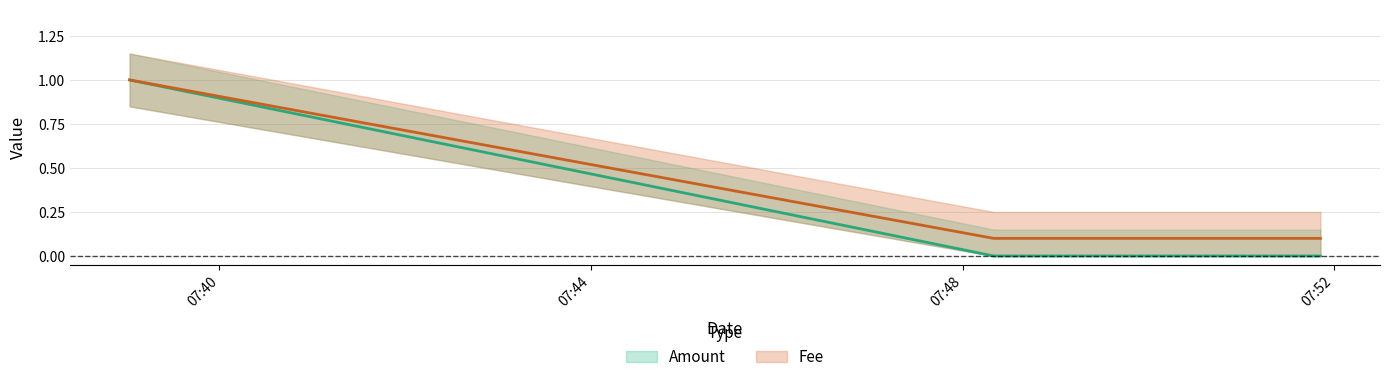

Reading left to right, list all the values displayed in this chart.

Amount: 1.0	0.0	0.0
Fee: 1.0	0.1	0.1